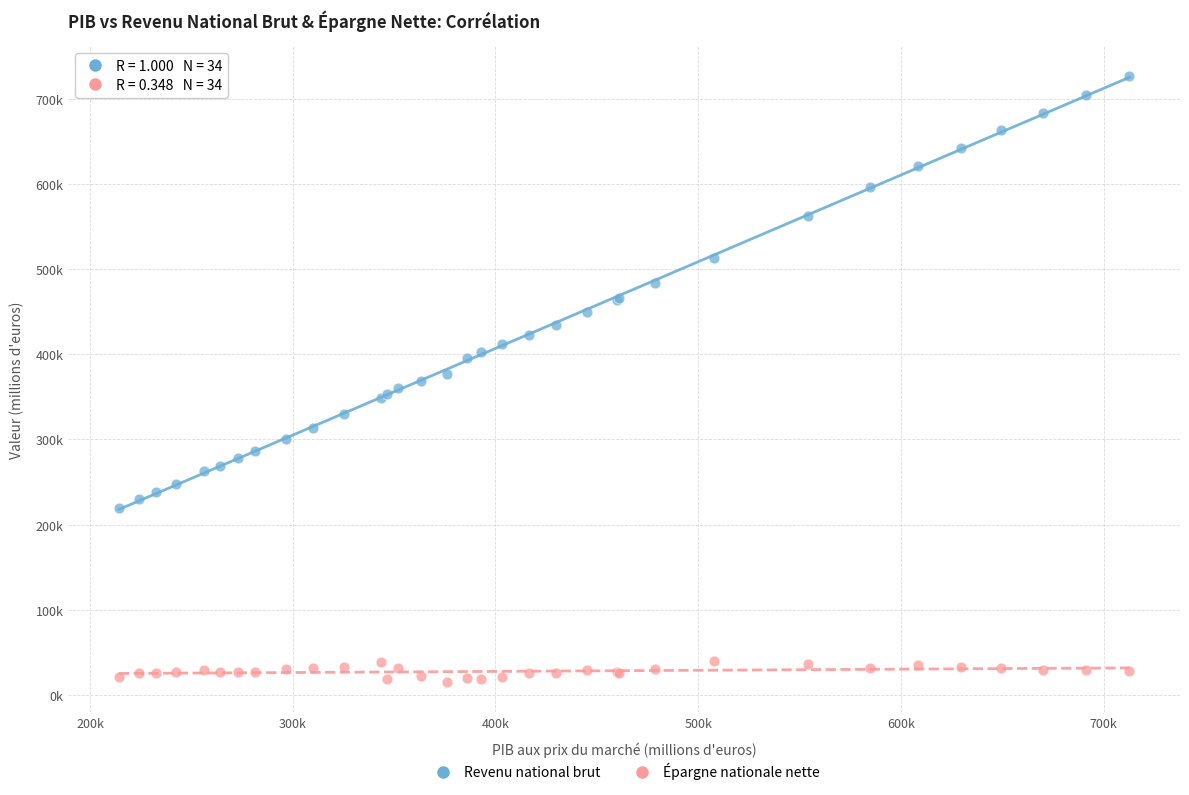

Which series has the largest Y range (max minus min)?

Revenu national brut